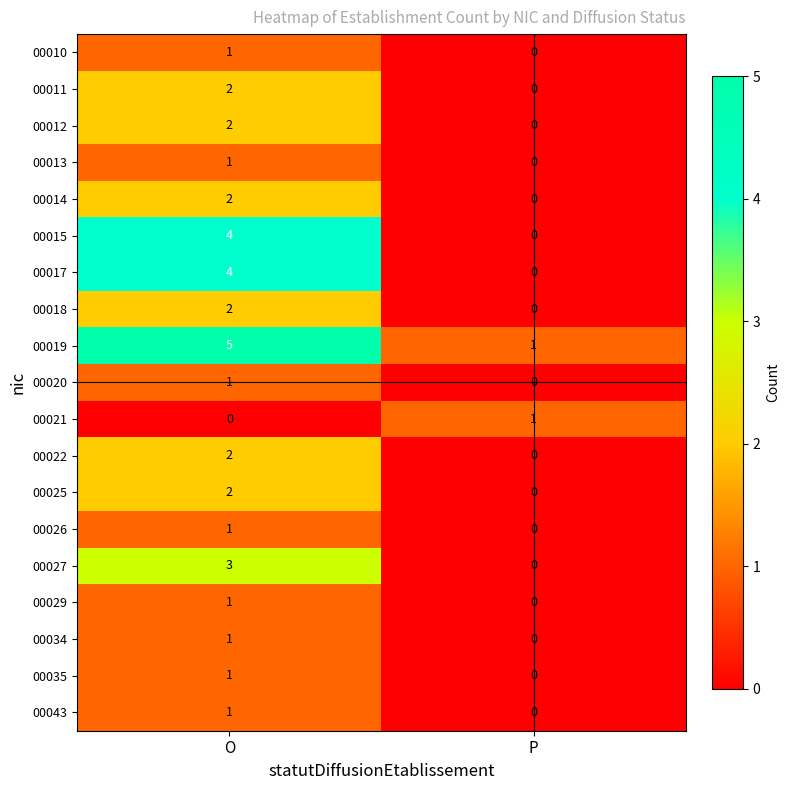

List the labels in order of 00025 value, smallest first.

P, O